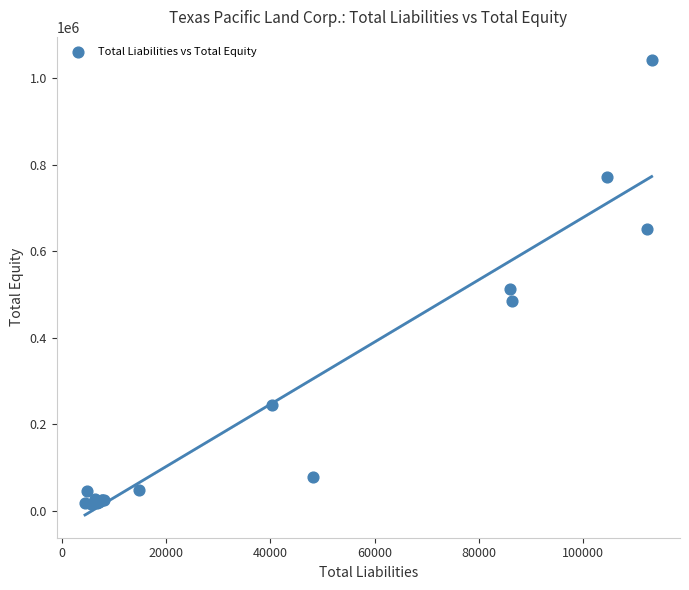

What Y value in the scatter plot is closest to 529396?

512137